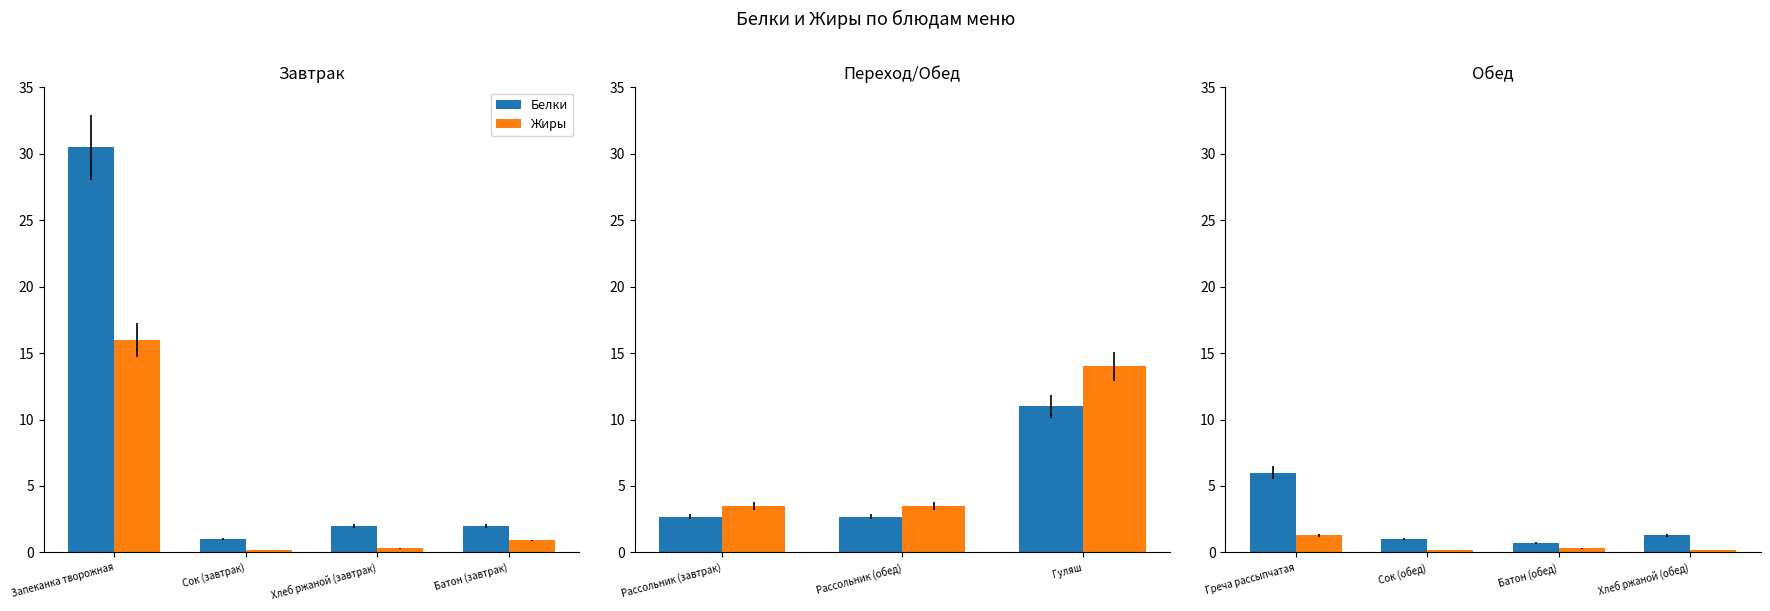

Does the chart contain stacked bars?

No